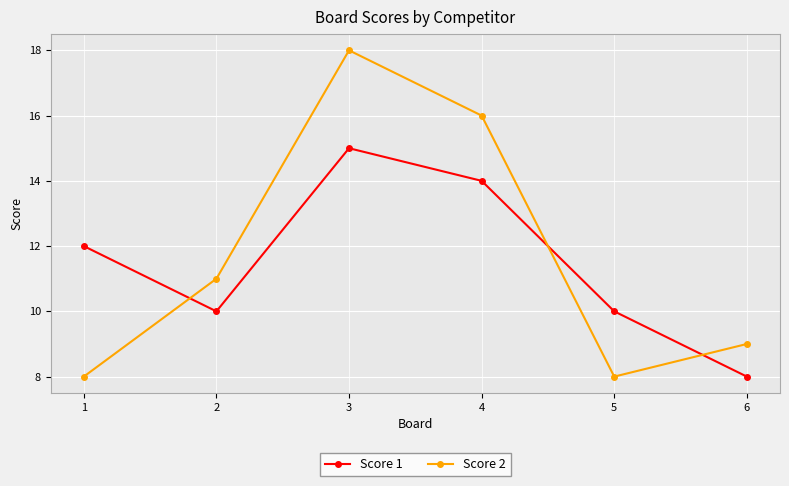

What is the average value of the Score 1 series?

12